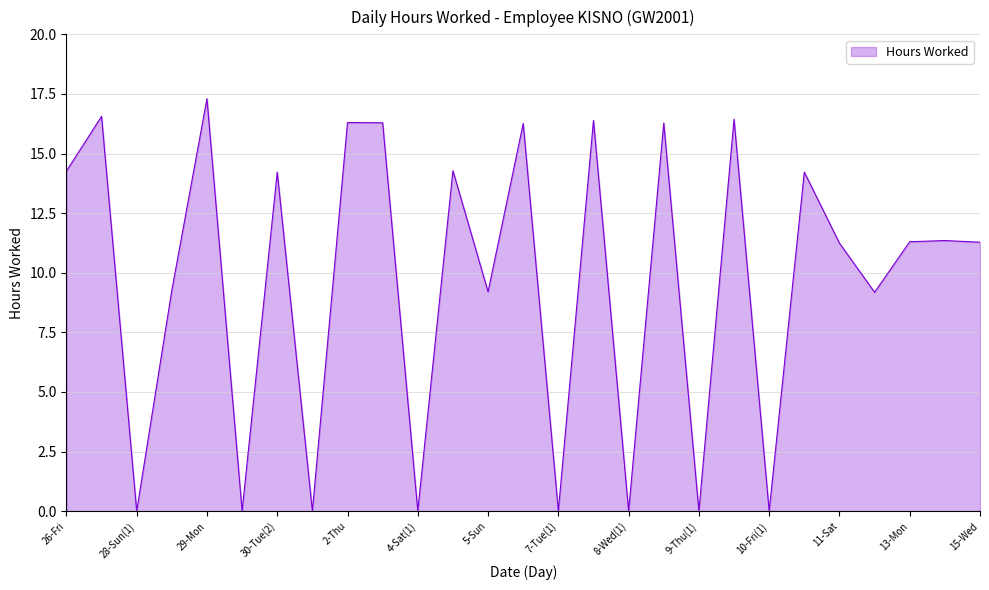

How many lines are shown in the chart?

1